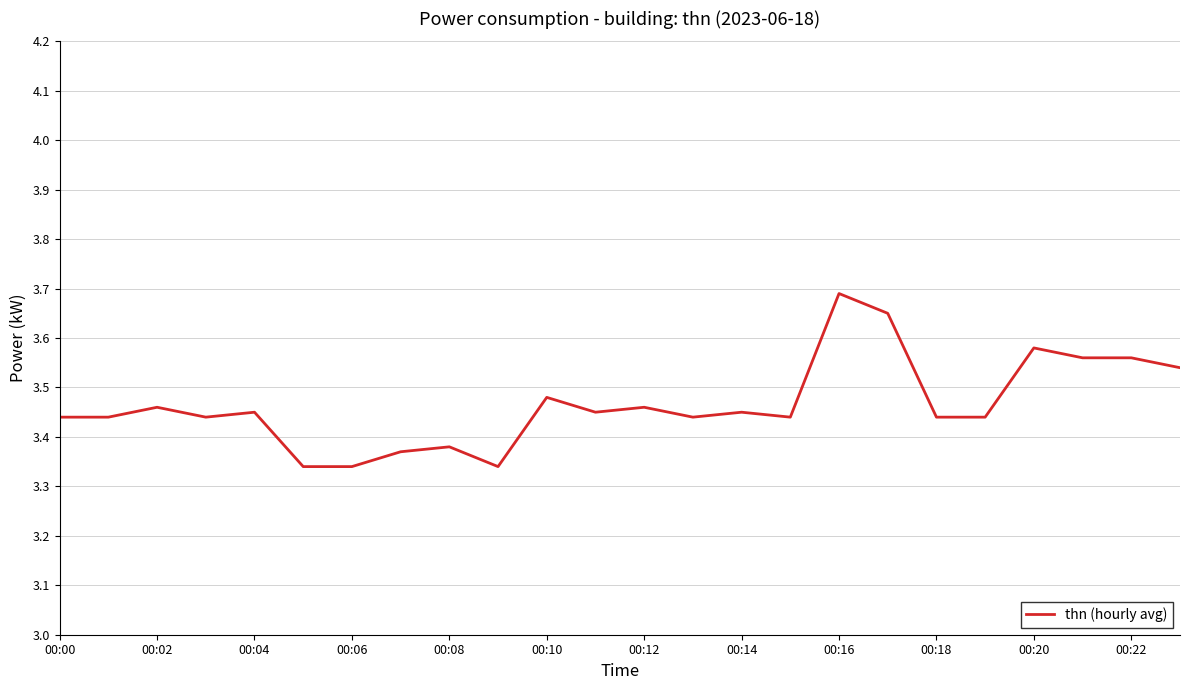

What is the difference between the second highest and minimum values?

0.3